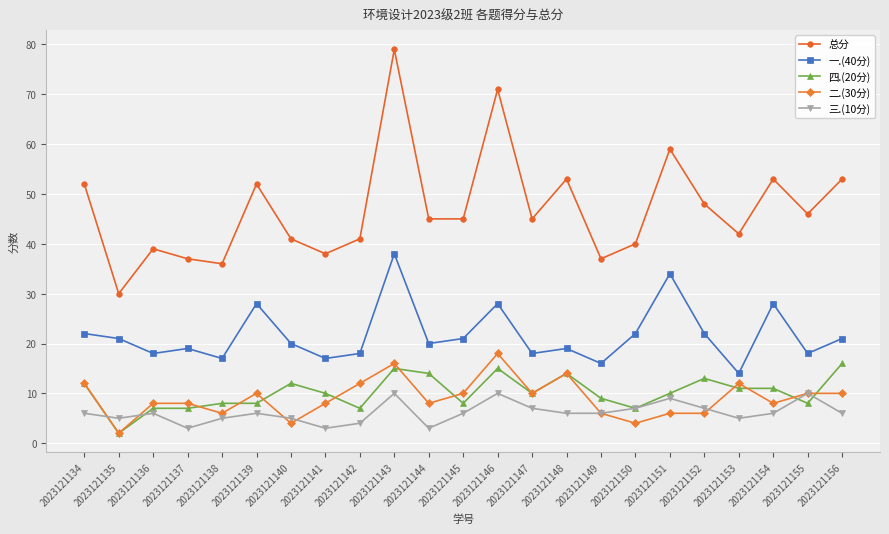

How many series are shown in this chart?

5